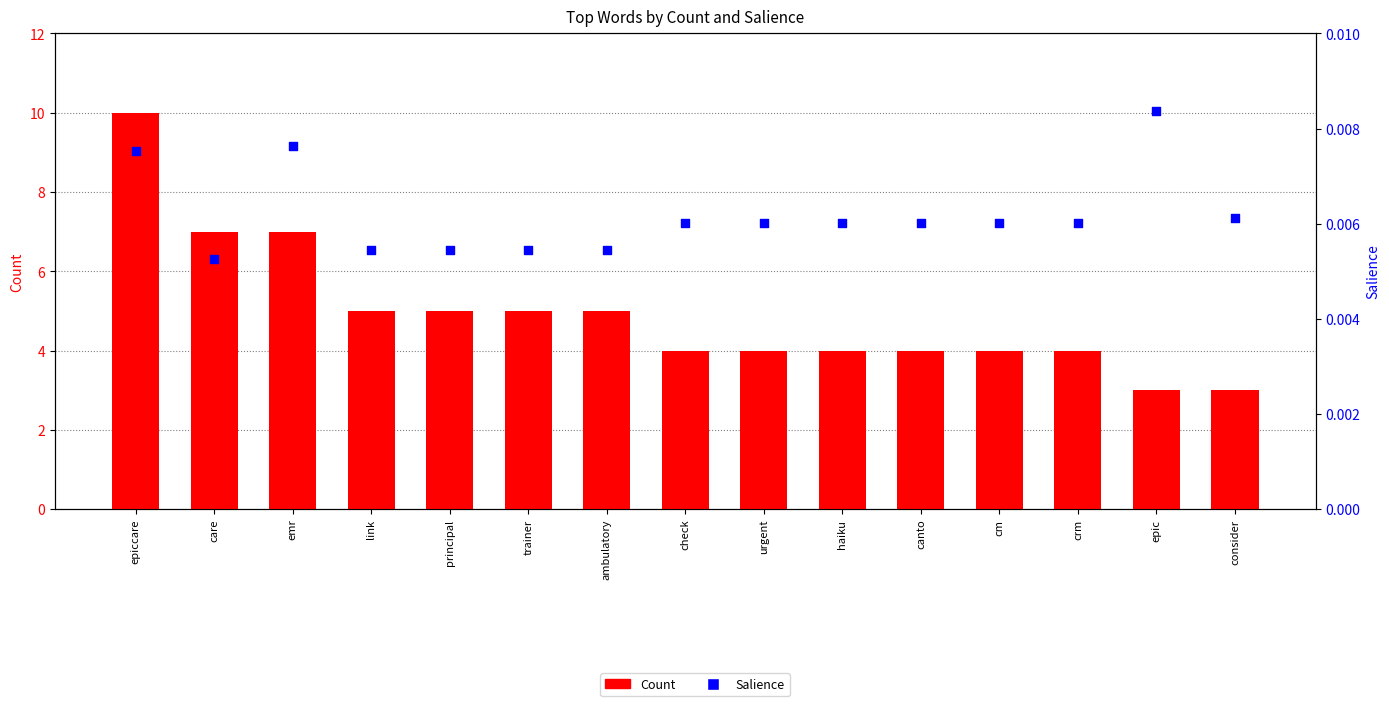

Which series has the largest total across all categories?

Count